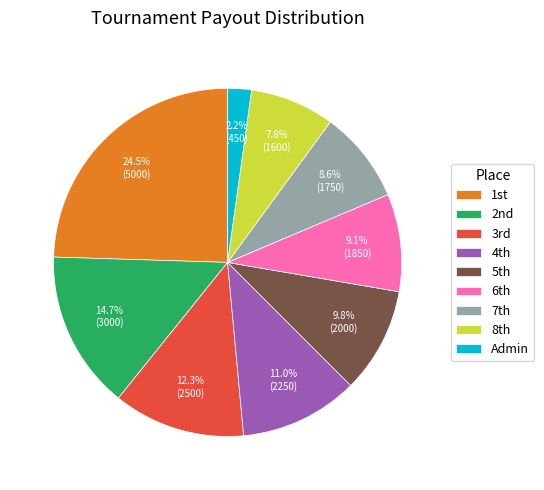

To the nearest percent, what is the difference between the largest and smallest slice percentages?

22%